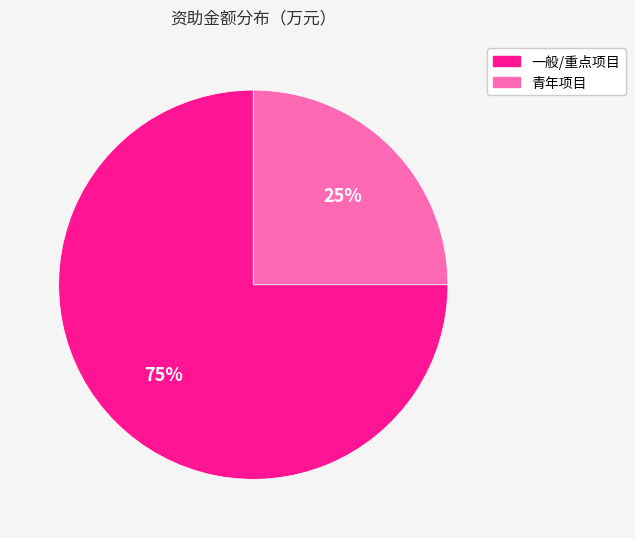

What percentage is the 一般/重点项目 slice, to the nearest percent?

75%